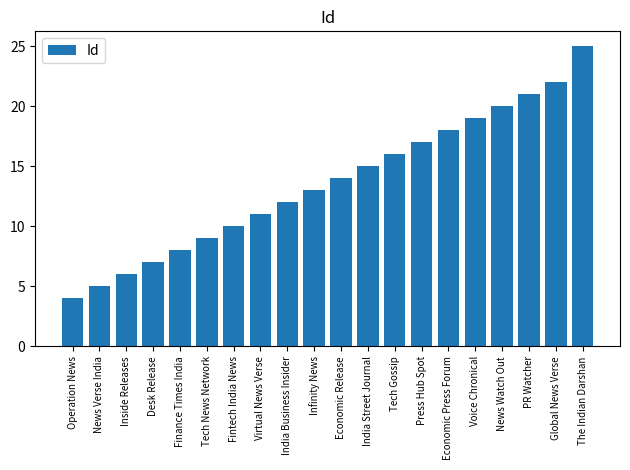

How many bars are there in total?

20